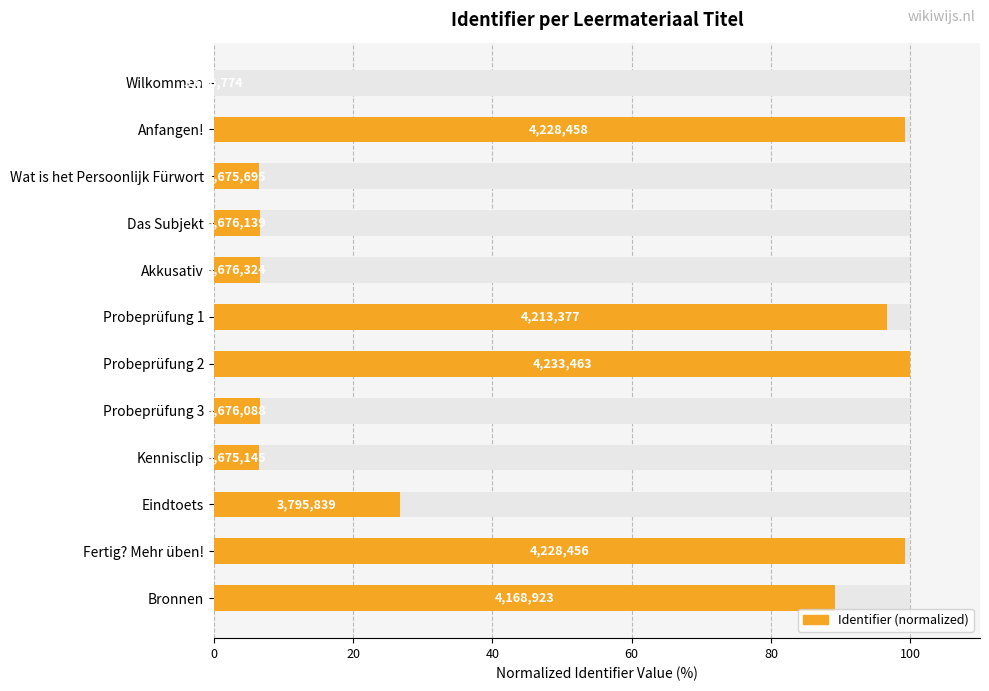

What is the difference between the maximum and second lowest values?

93.6